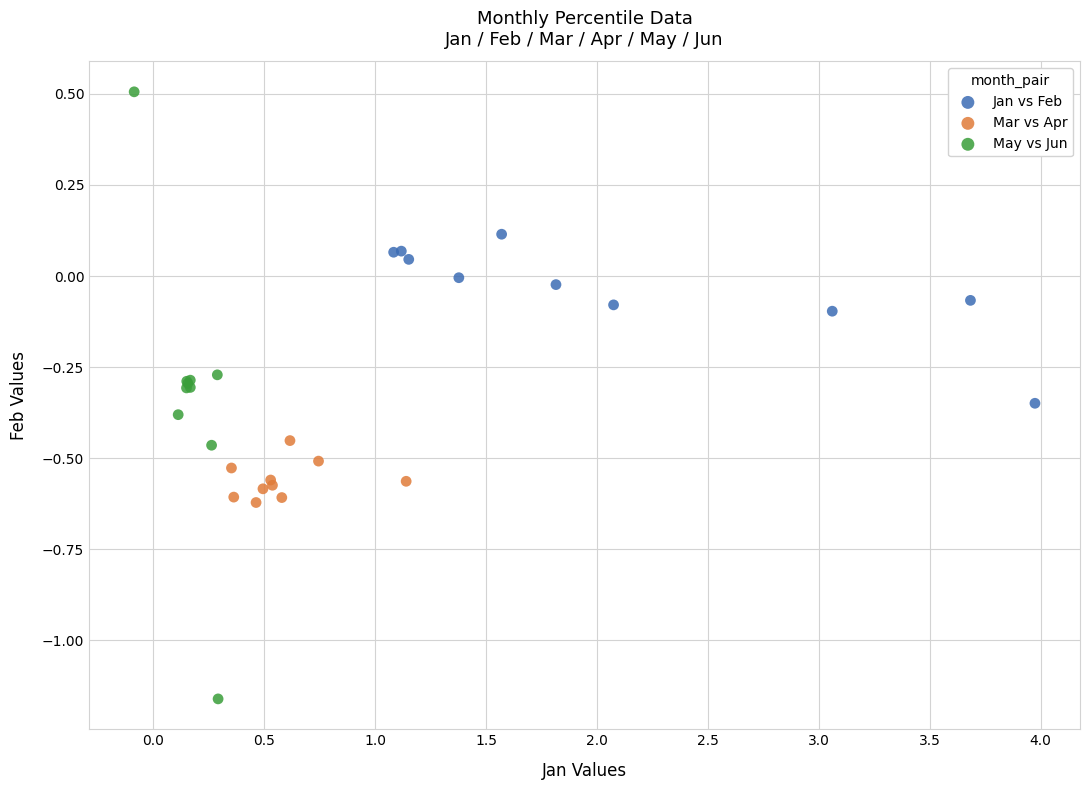

Which series contains the lowest Y value?

May vs Jun